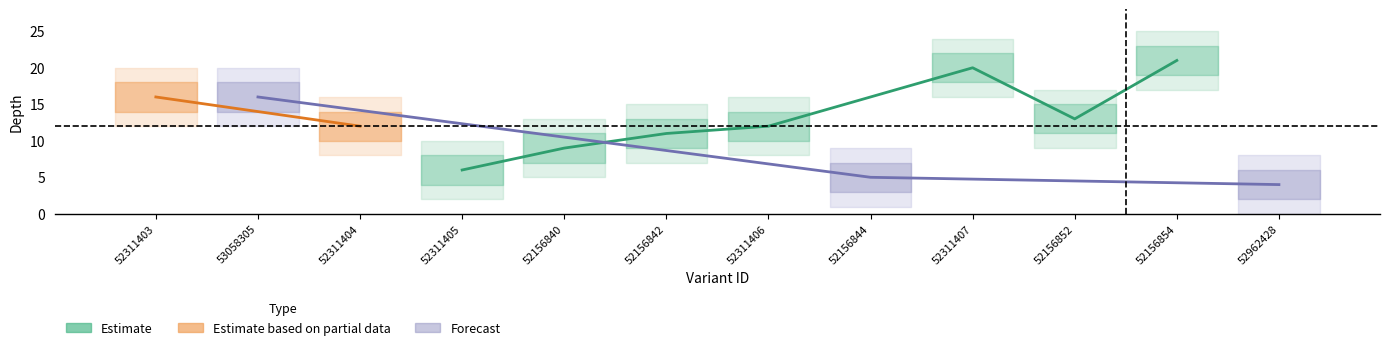

Is the value of depth_lower2 at 52311406 greater than the value of depth_lower at 52311407?

No